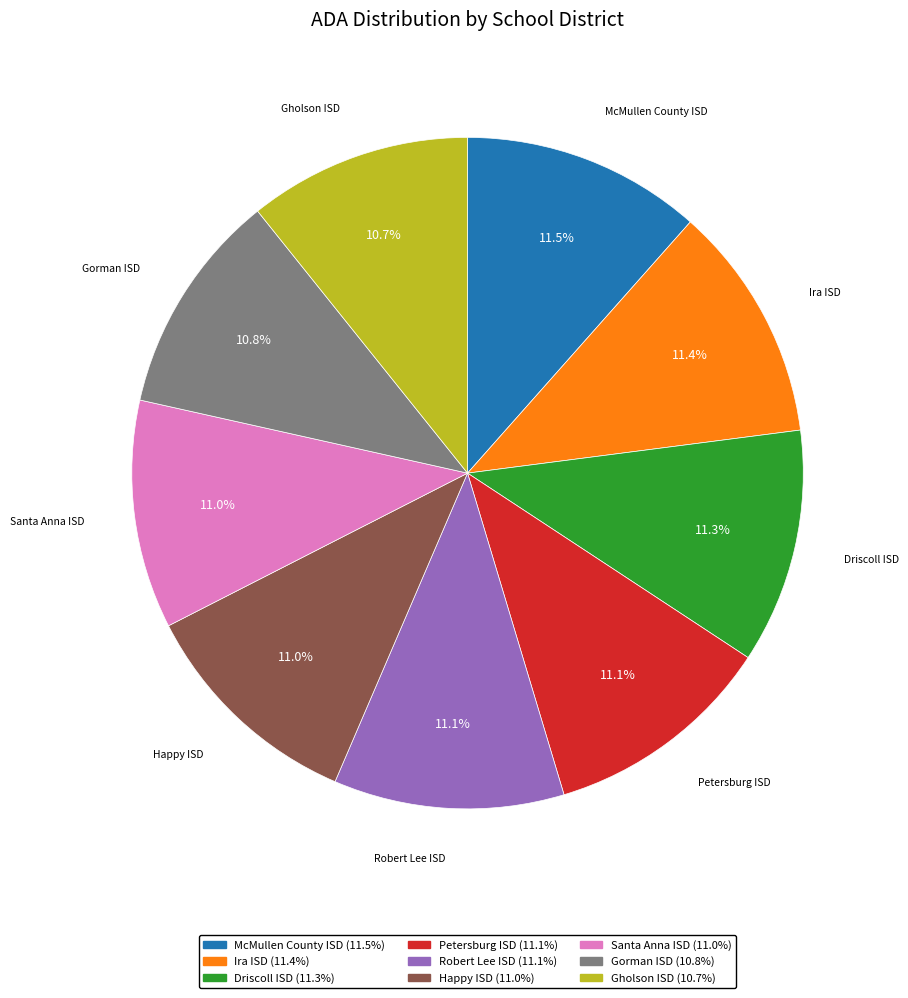

To the nearest percent, what portion does Happy ISD represent?

11%